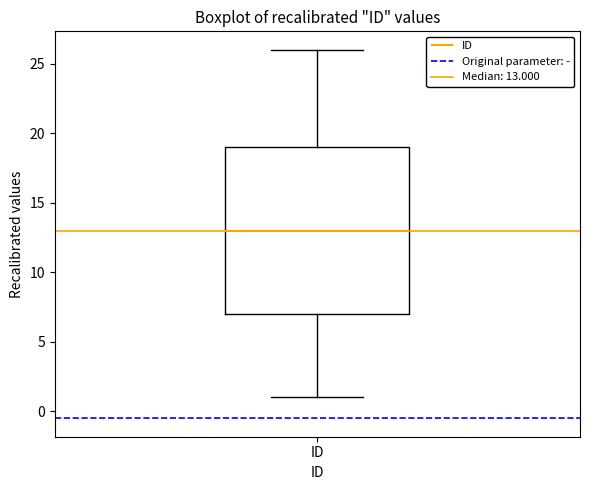

Transcribe this box plot: give where the median line is, the range the box spans, and where the two whiskers end, as read against the y-axis. The values are not printed on the chart, so give them approximately, as read against the axis.

median 13, box 7 to 19, whiskers 1 to 26